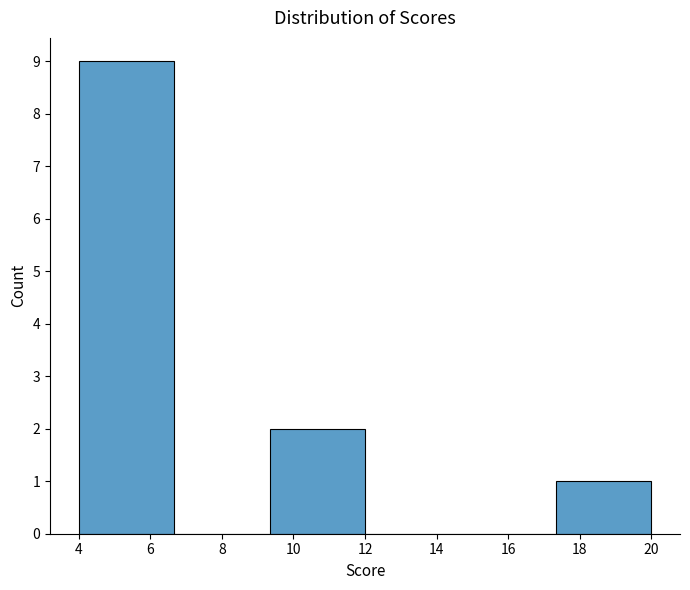

What is the height of the bar covering 4.0 to 6.6 on the x-axis? Neither the bar edges nor the heights are printed on the chart, so give them approximately, as read against the axes.

9